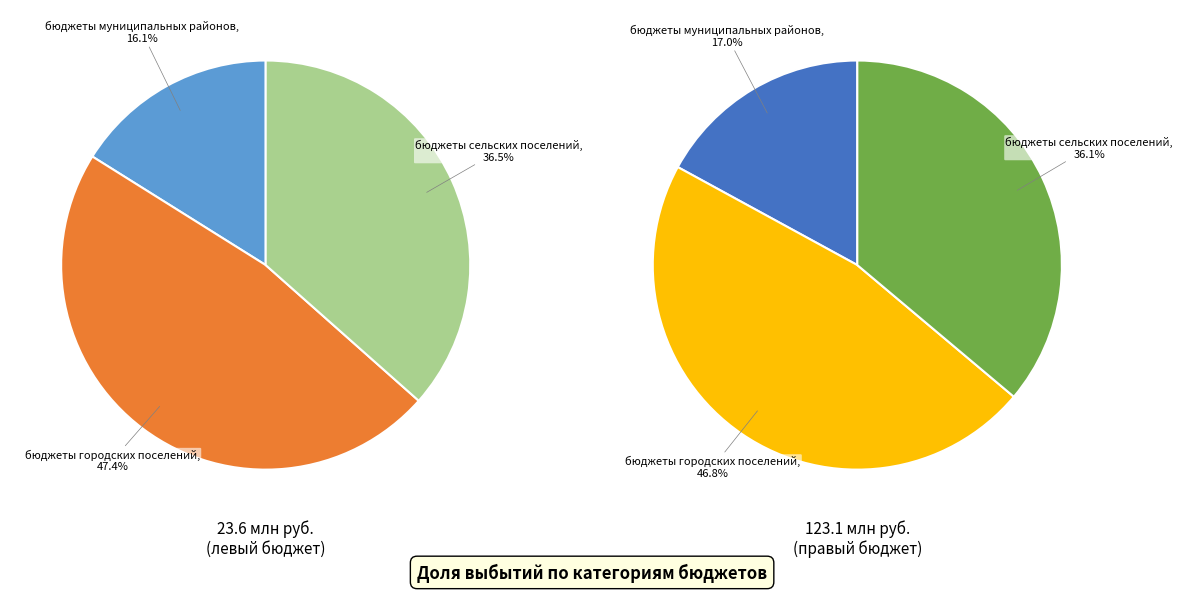

Rank the categories by value from highest to lowest.

бюджеты городских поселений, бюджеты сельских поселений, бюджеты муниципальных районов